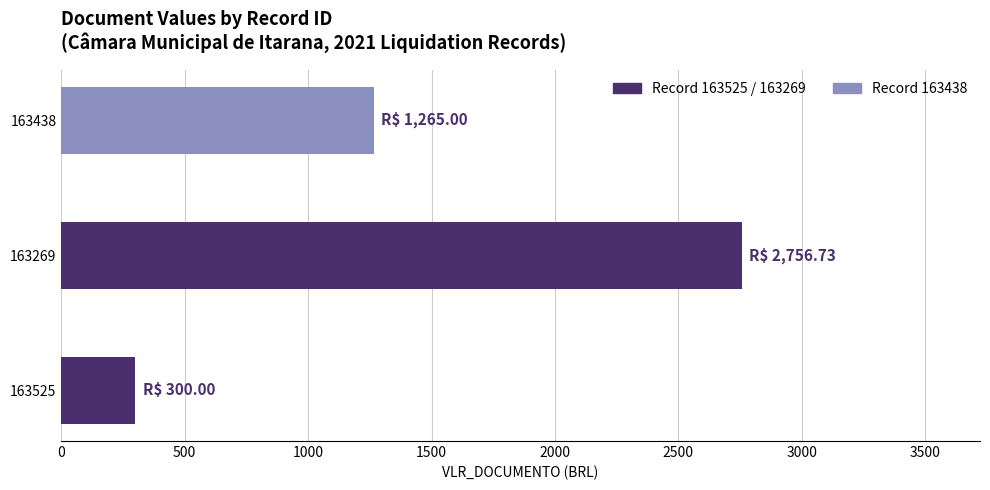

What is the greatest value displayed?

2756.7